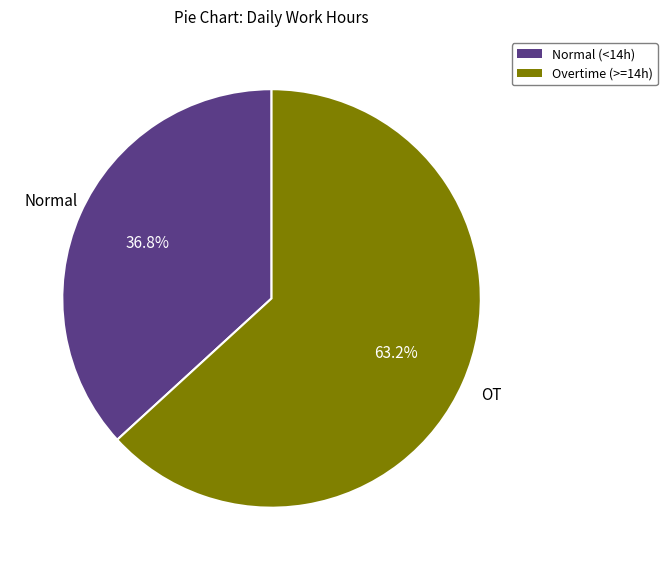

Which slice is the largest?

Overtime (>=14h)